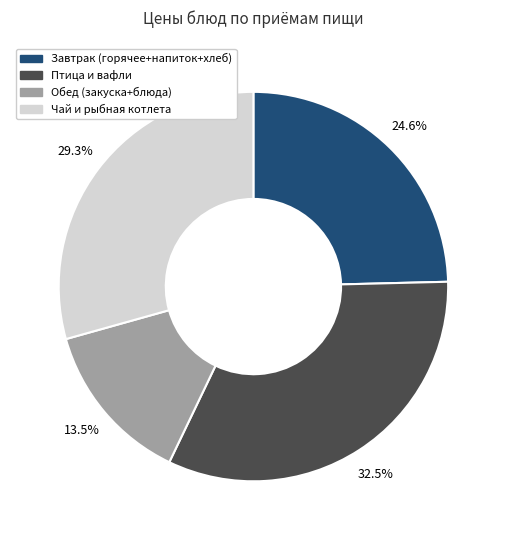

Does any single category account for the majority?

No